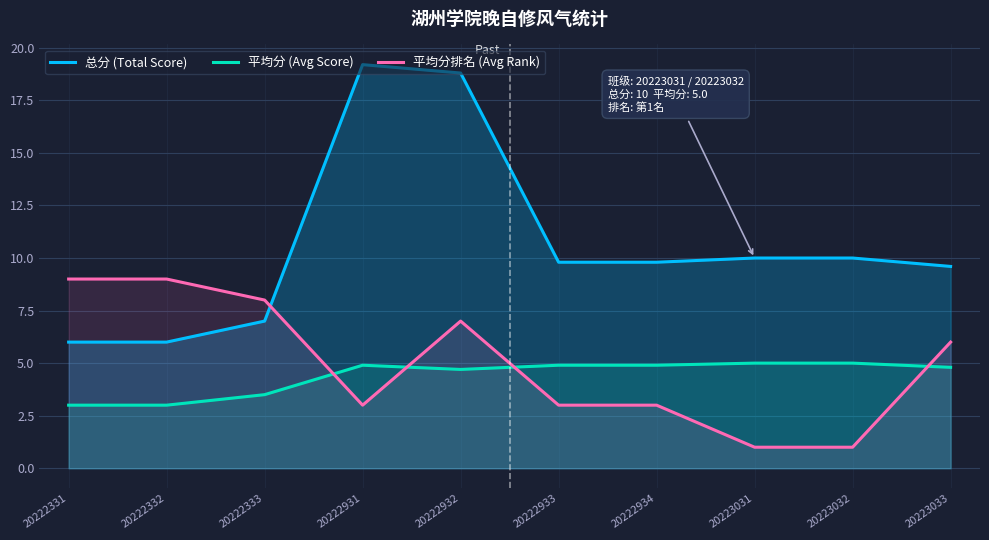

How many 平均分排名 (Avg Rank) values are between 3 and 8?

6